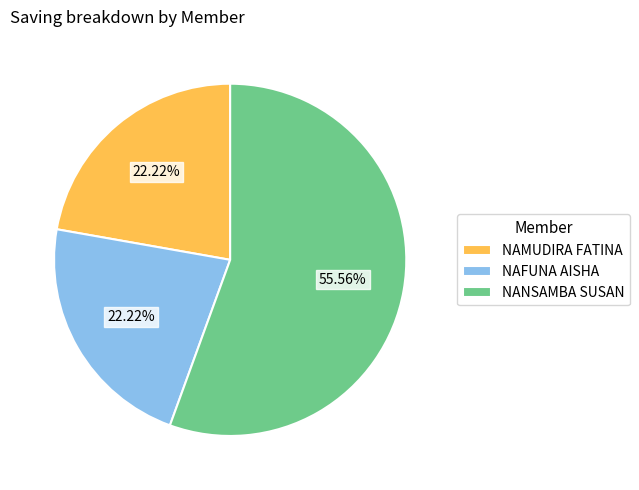

What percentage is the NANSAMBA SUSAN slice, to the nearest percent?

56%